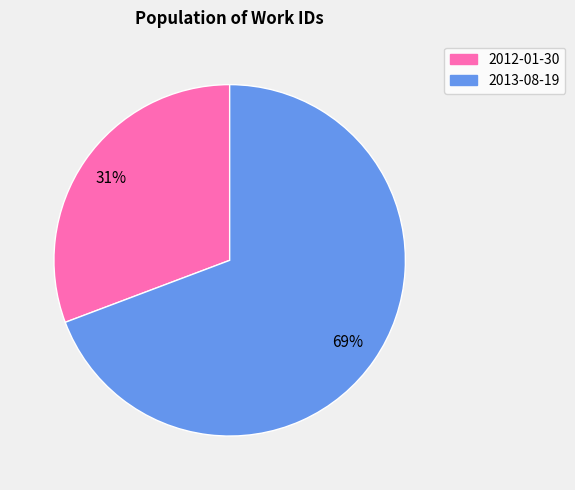

Rank the categories by value from lowest to highest.

2012-01-30, 2013-08-19